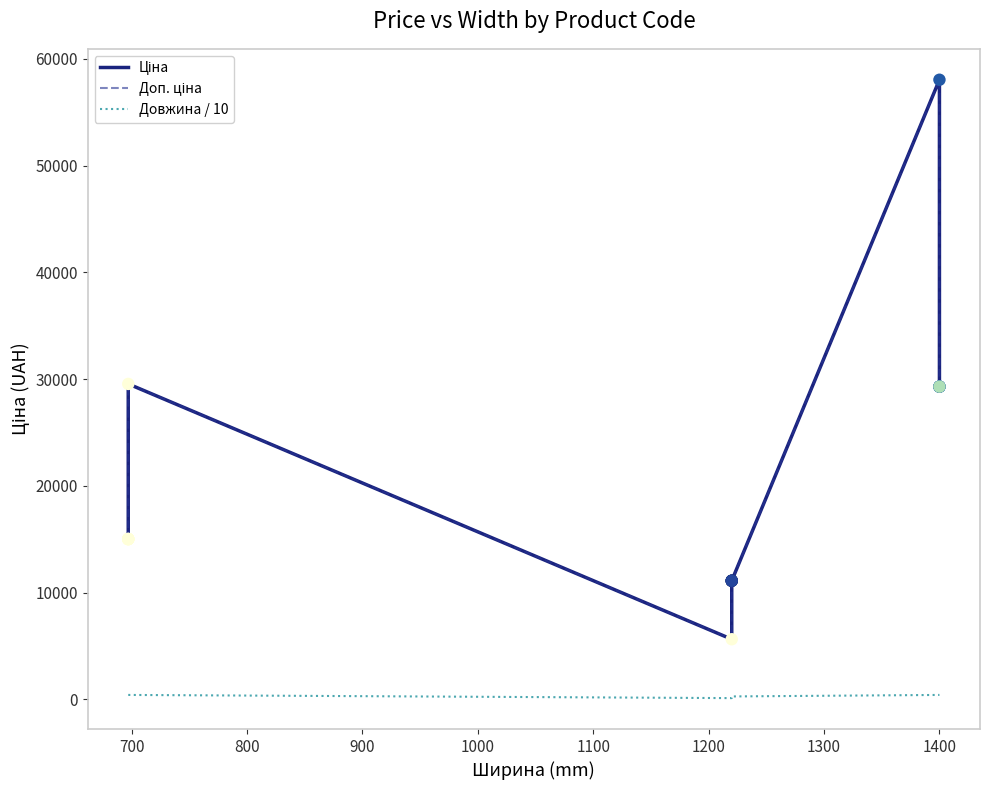

Is the value of Ціна at 10 greater than the value of Довжина / 10 at 1300?

Yes